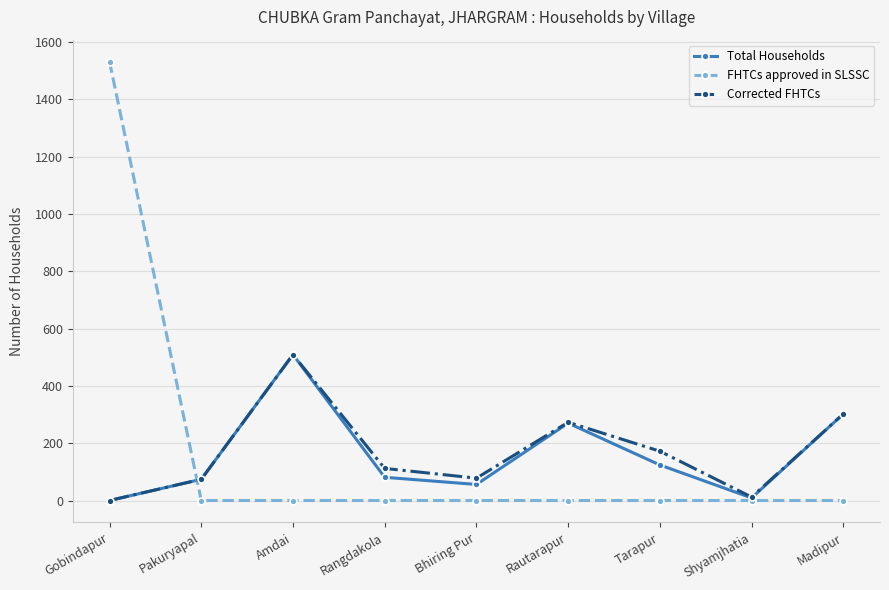

What is the total value across all series at Bhiring Pur?

134